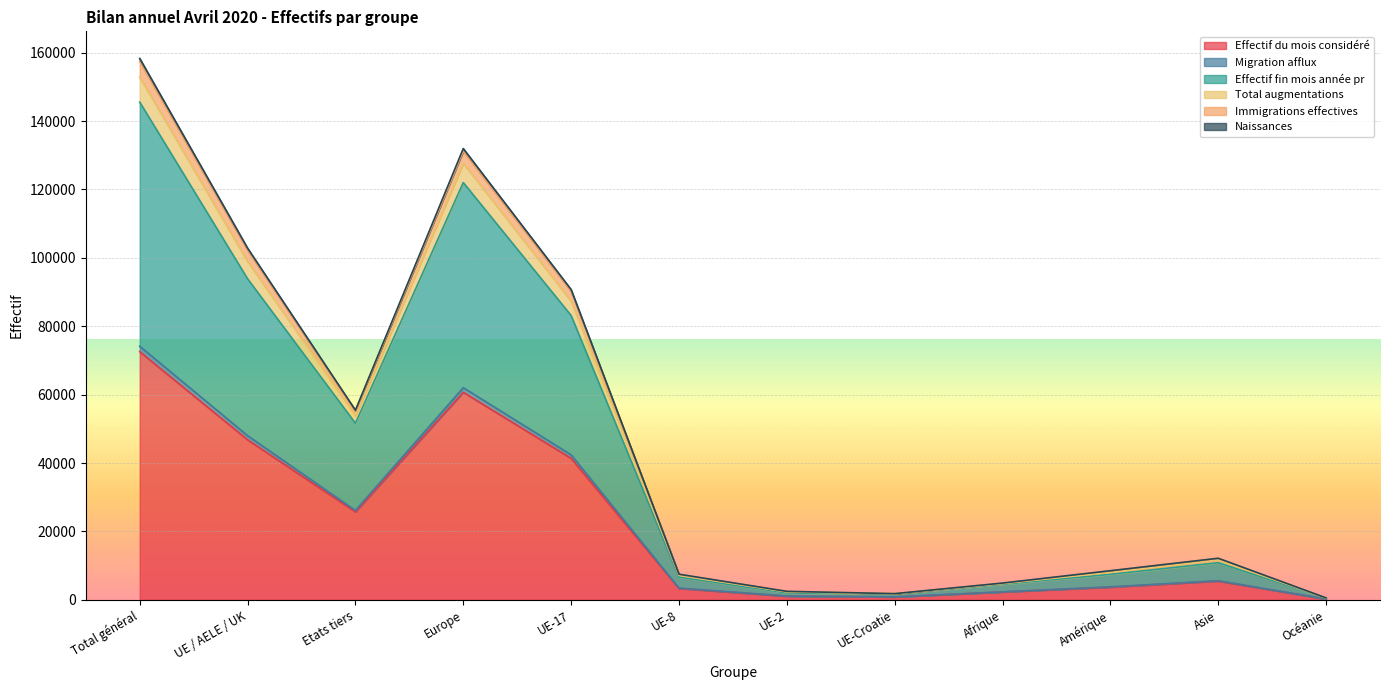

How many lines are shown in the chart?

6